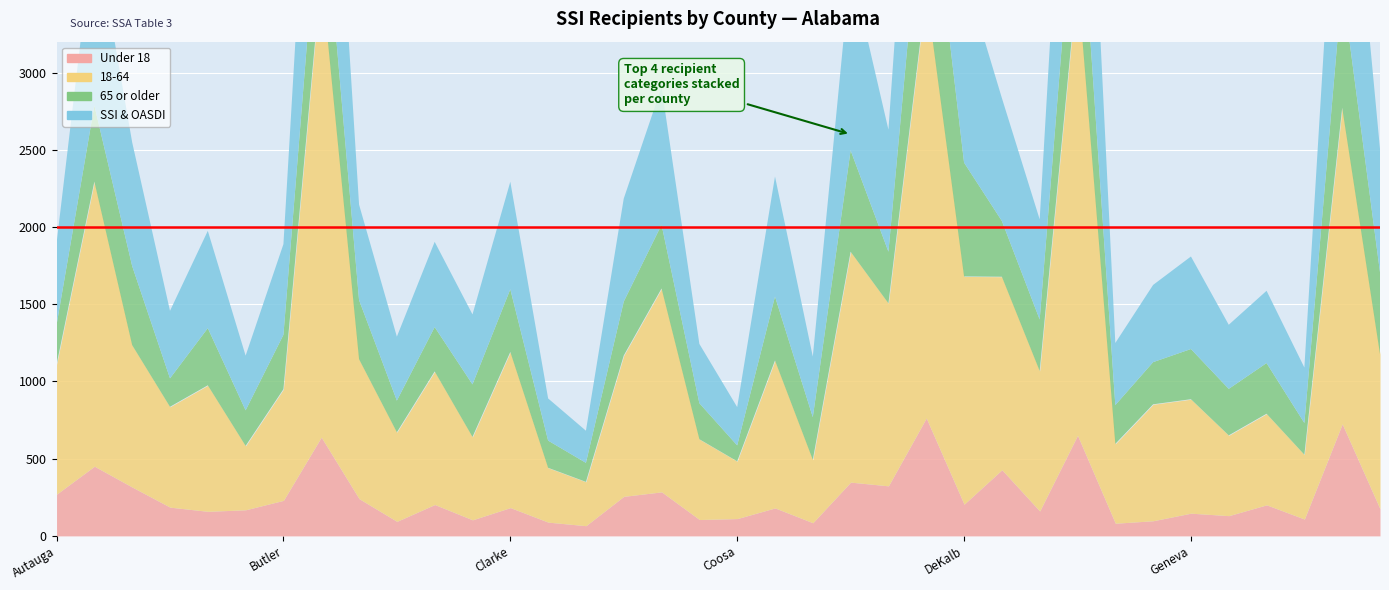

At how many categories does at least one series exceed 396?

33